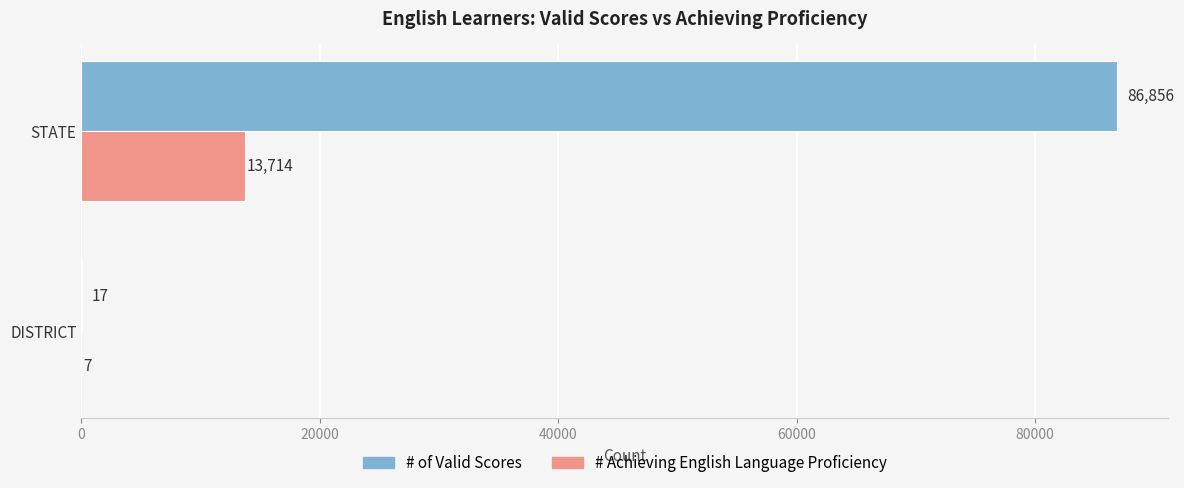

What is the total value across all series at DISTRICT?

24